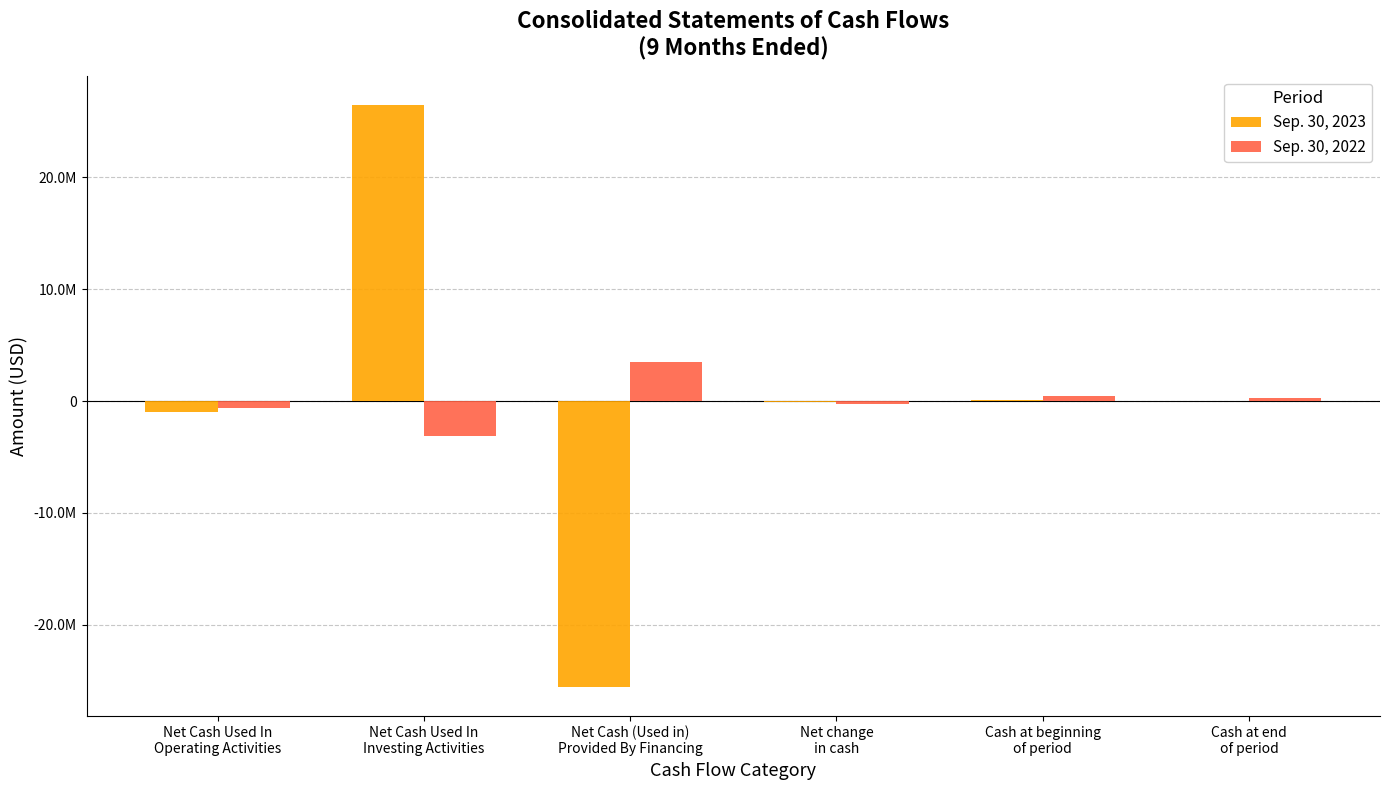

The value of Sep. 30, 2022 at Net Cash (Used in)
Provided By Financing is 6064577. True or false?

False